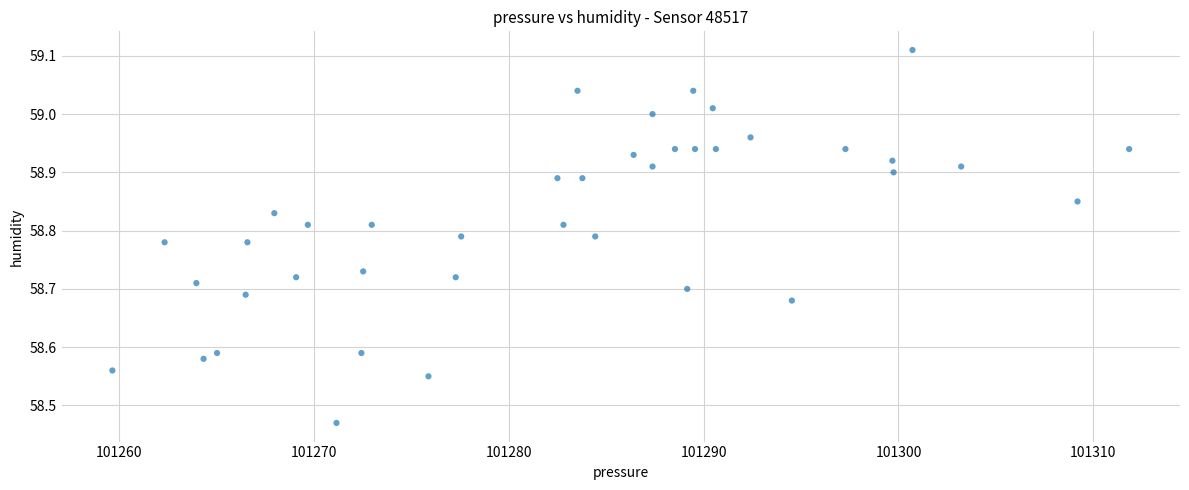

What is the range of Y values (max minus min)?

0.6